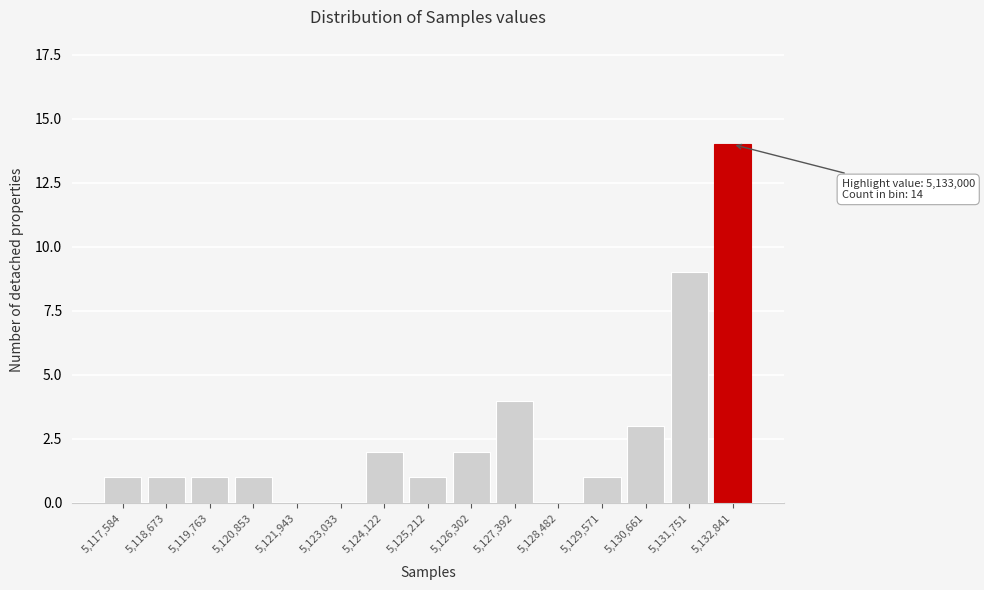

Reading right to left, what are all the values shown in this chart?

5,132,841=14	5,131,751=9	5,130,661=3	5,129,571=1	5,128,482=0	5,127,392=4	5,126,302=2	5,125,212=1	5,124,122=2	5,123,033=0	5,121,943=0	5,120,853=1	5,119,763=1	5,118,673=1	5,117,584=1